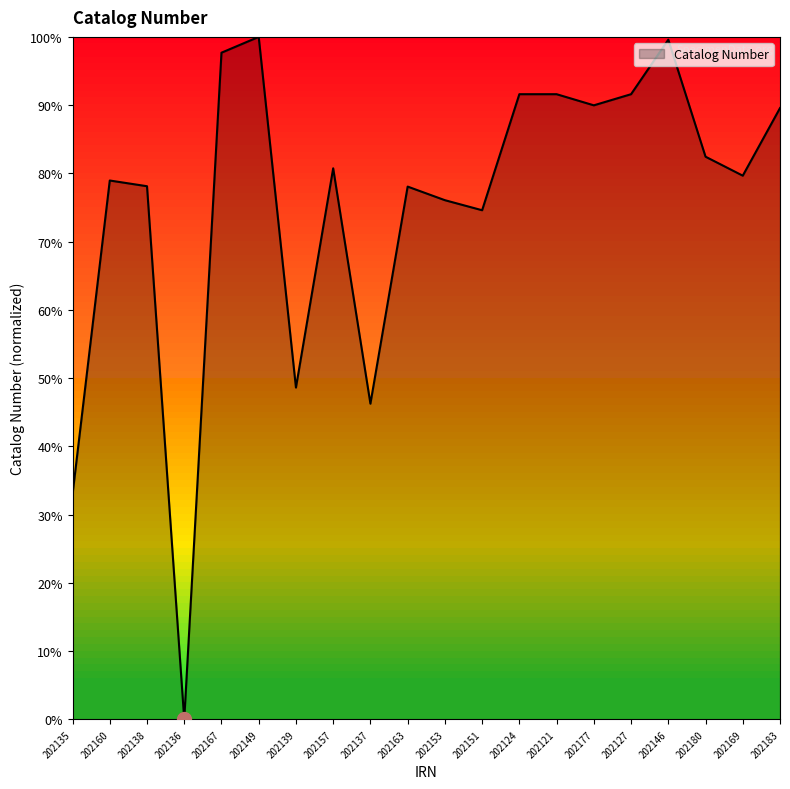

What position from the left is 202153?

11